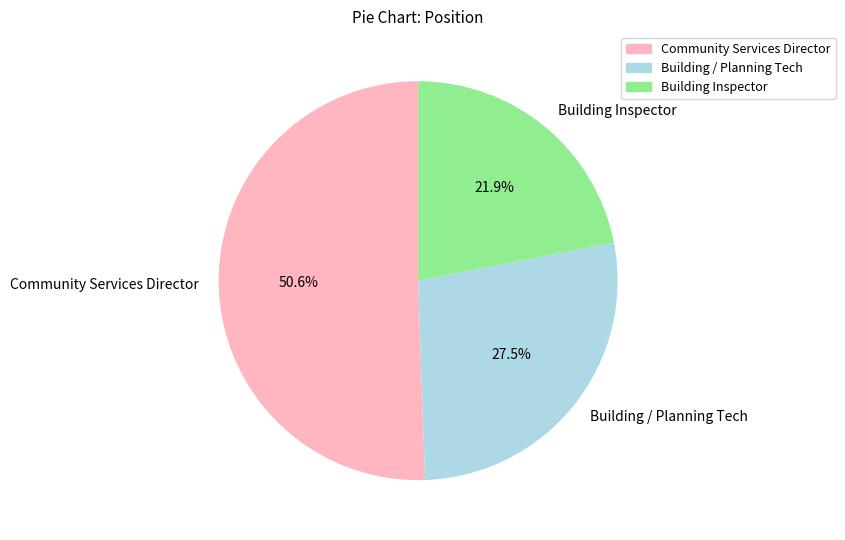

What is the smallest slice in the pie chart?

Building Inspector